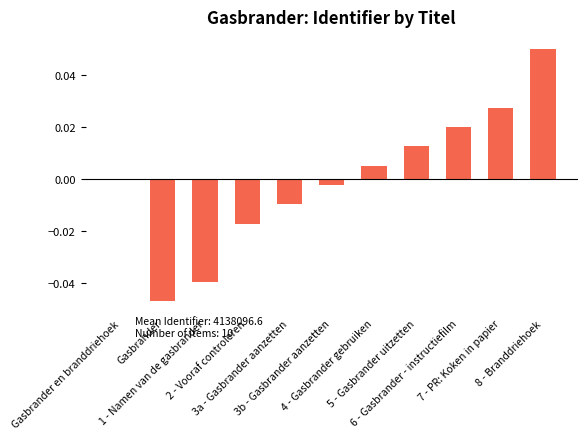

How many series are shown in this chart?

1